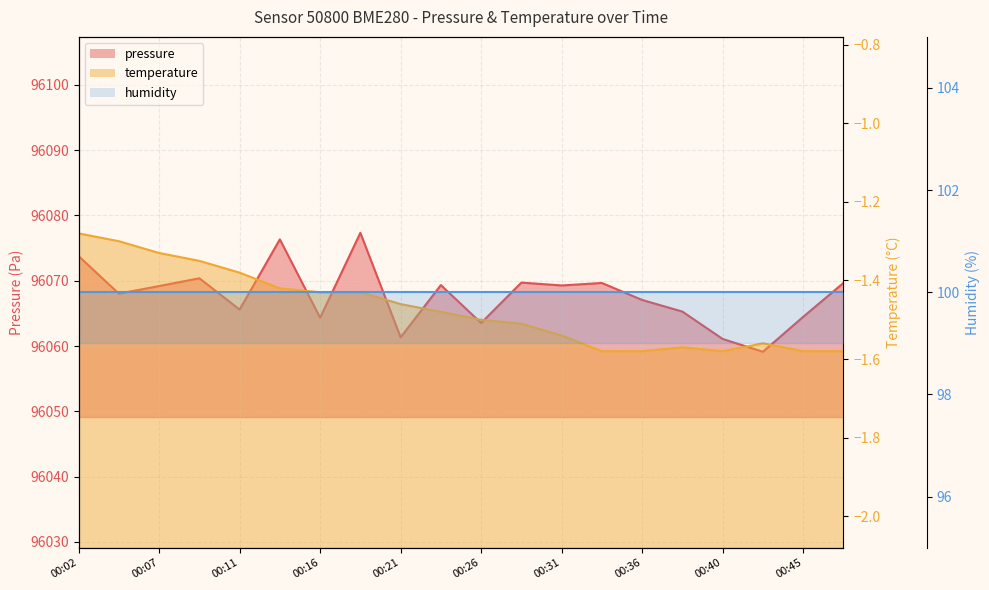

The pressure series shows 171410.8 at 00:11. True or false?

False